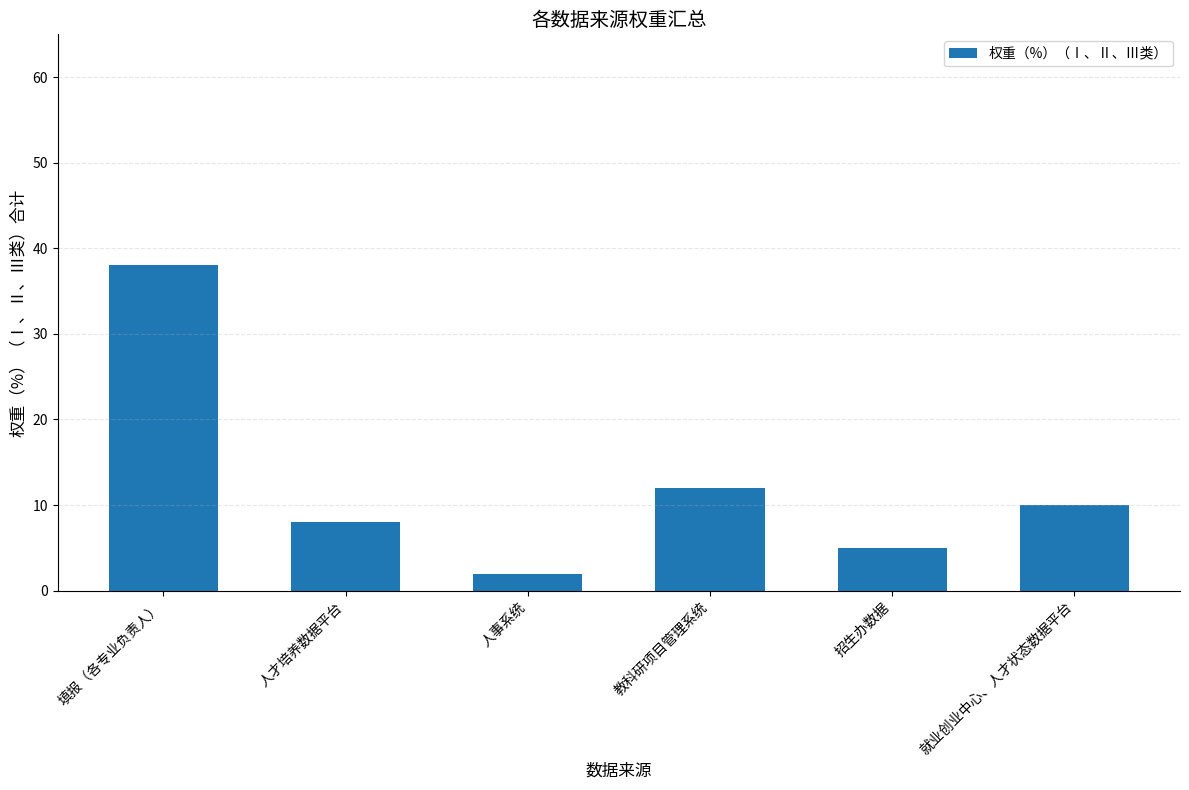

At which label does the data first exceed 10?

填报（各专业负责人）